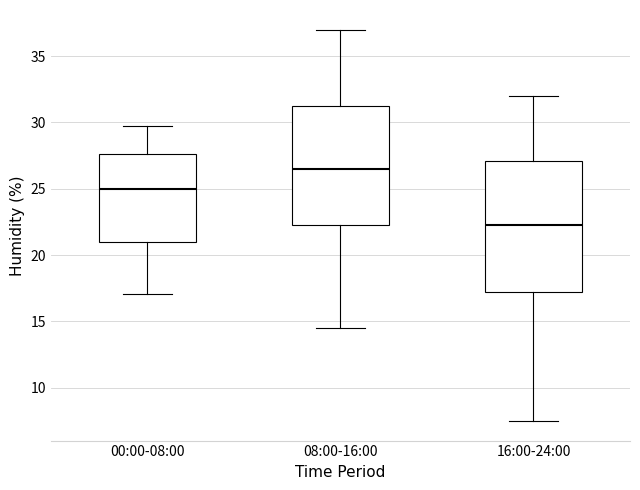

Which box's median line is the lowest?

16:00-24:00